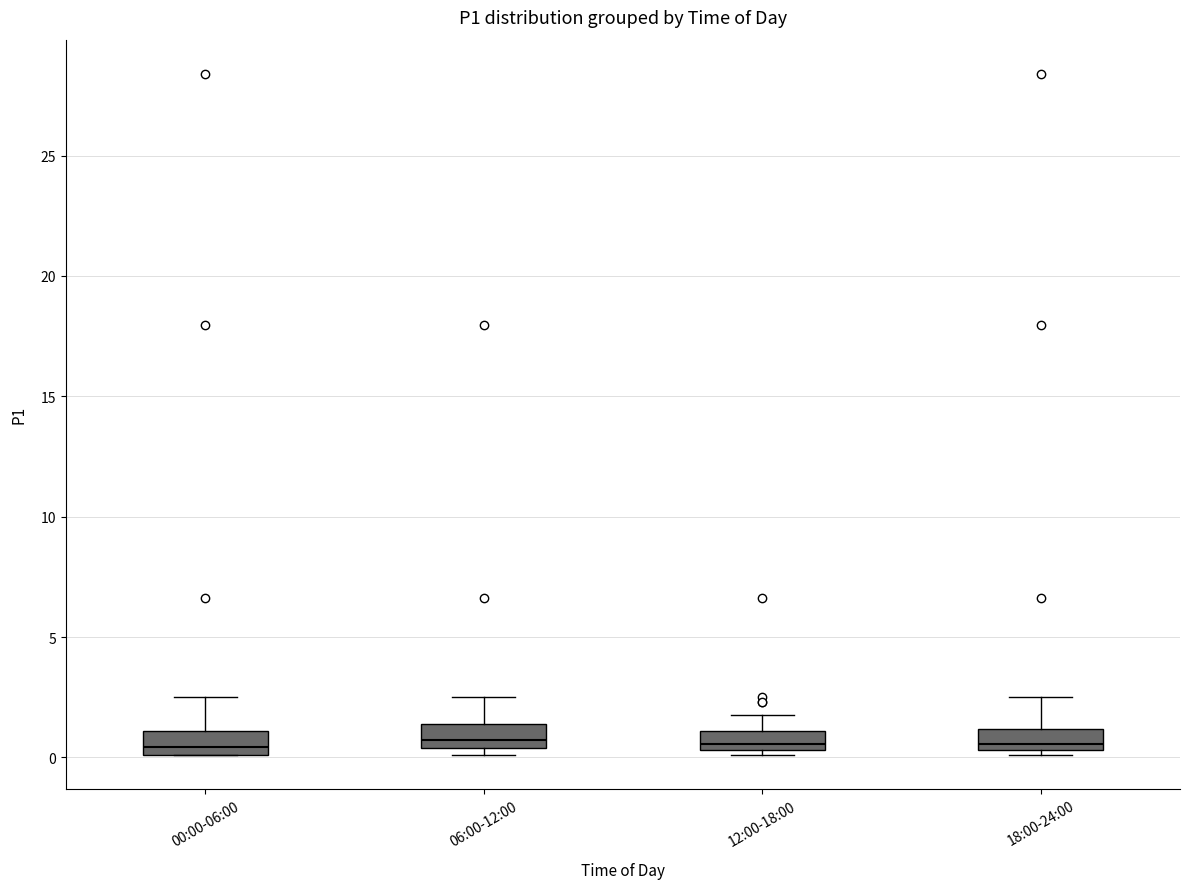

Reading left to right, read every box against the y-axis: the position of its median line, the range the box covers, and the ends of its whiskers. The values are not printed on the chart, so give them approximately, as read against the axis.

00:00-06:00: median 0.5, box 0.0 to 1.0, whiskers 0.0 to 2.5
06:00-12:00: median 0.5 (inside the box), box 0.5 to 1.5, whiskers 0.0 to 2.5
12:00-18:00: median 0.5 (just above the box's lower edge), box 0.5 to 1.0, whiskers 0.0 to 2.0
18:00-24:00: median 0.5 (just above the box's lower edge), box 0.5 to 1.0, whiskers 0.0 to 2.5